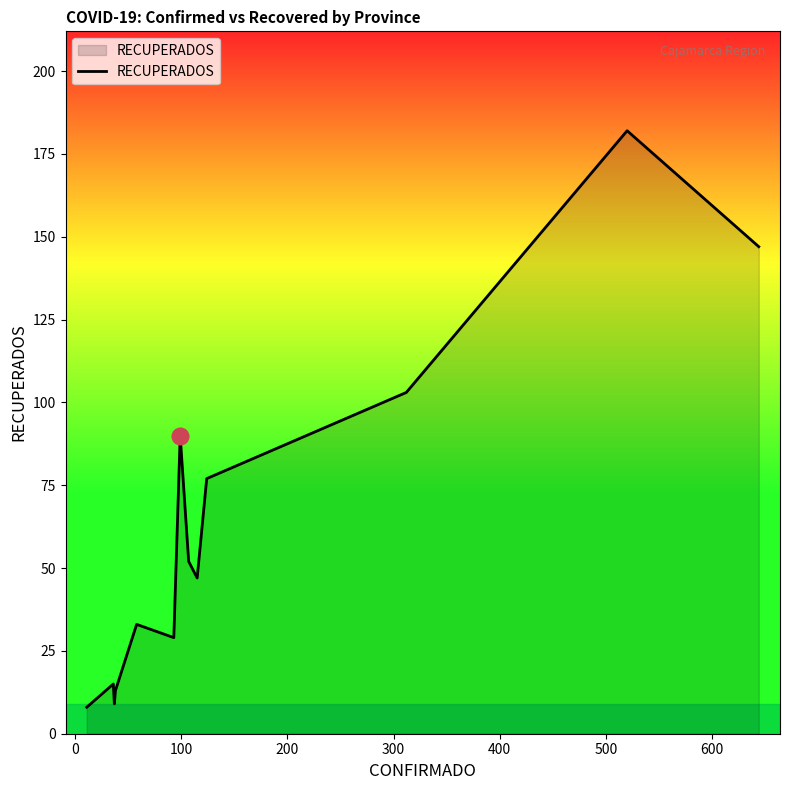

What is the maximum value shown in the chart?

182